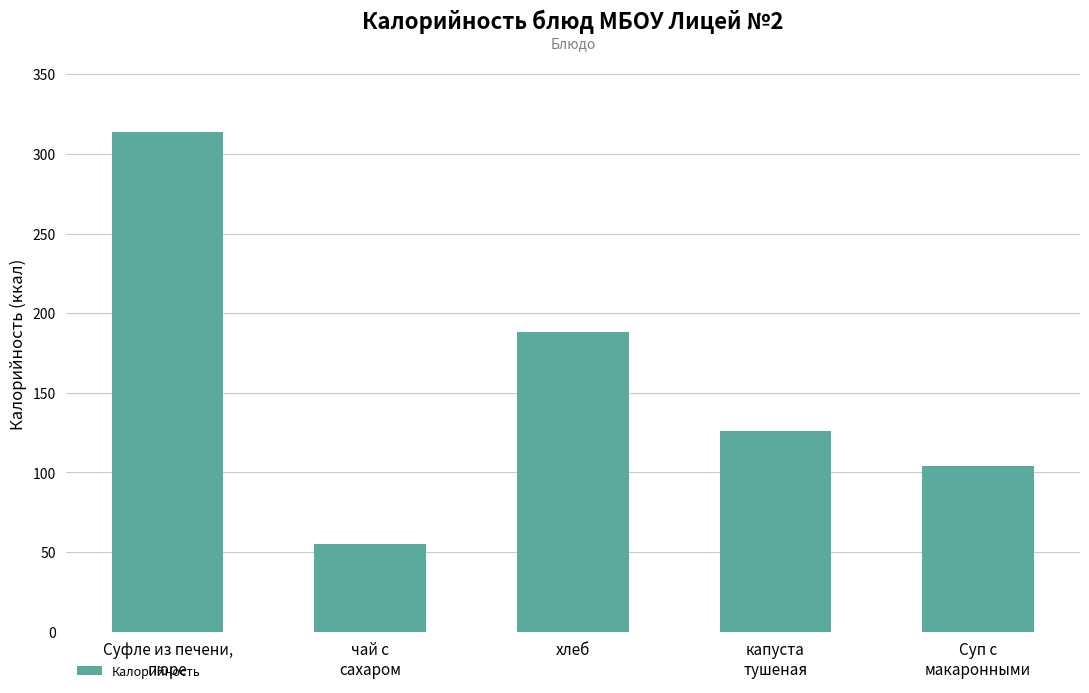

What is the value of the 3rd bar from the left?

188